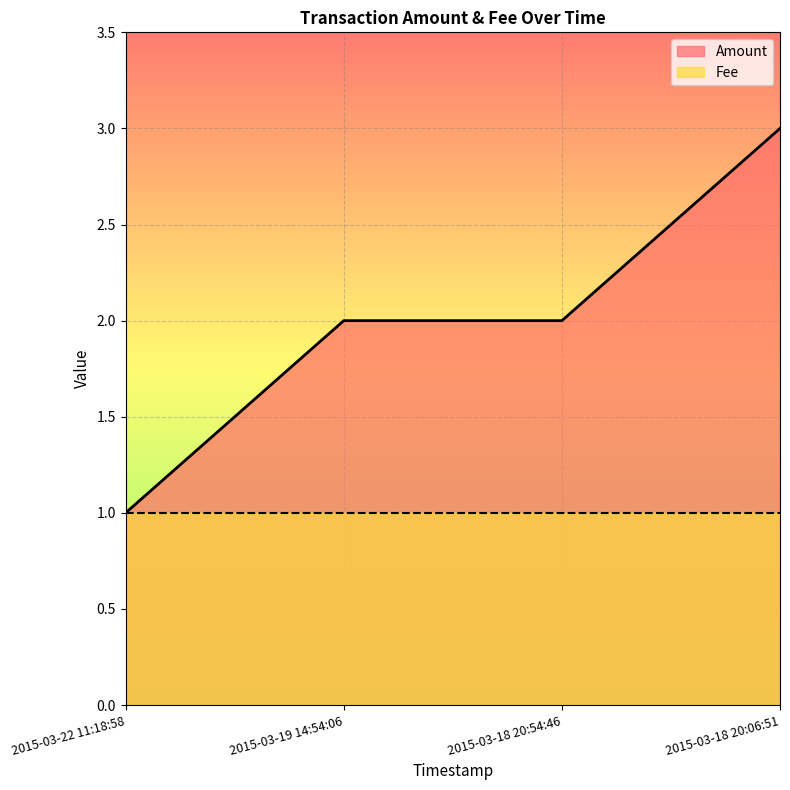

The chart shows a value of 2 at 2015-03-19 14:54:06. True or false?

True